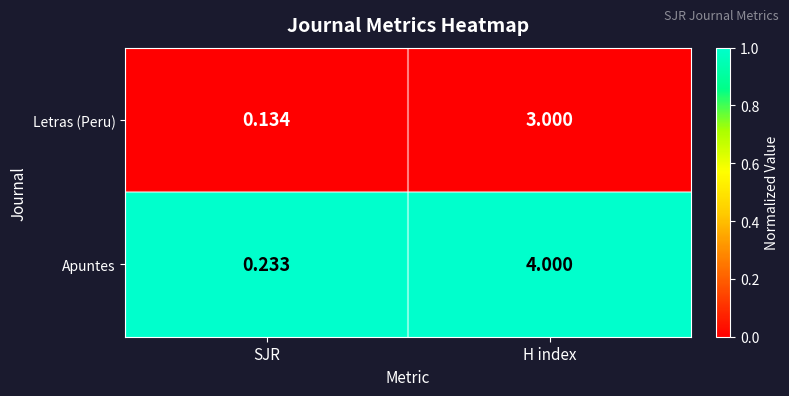

Which series has the largest total across all categories?

Apuntes